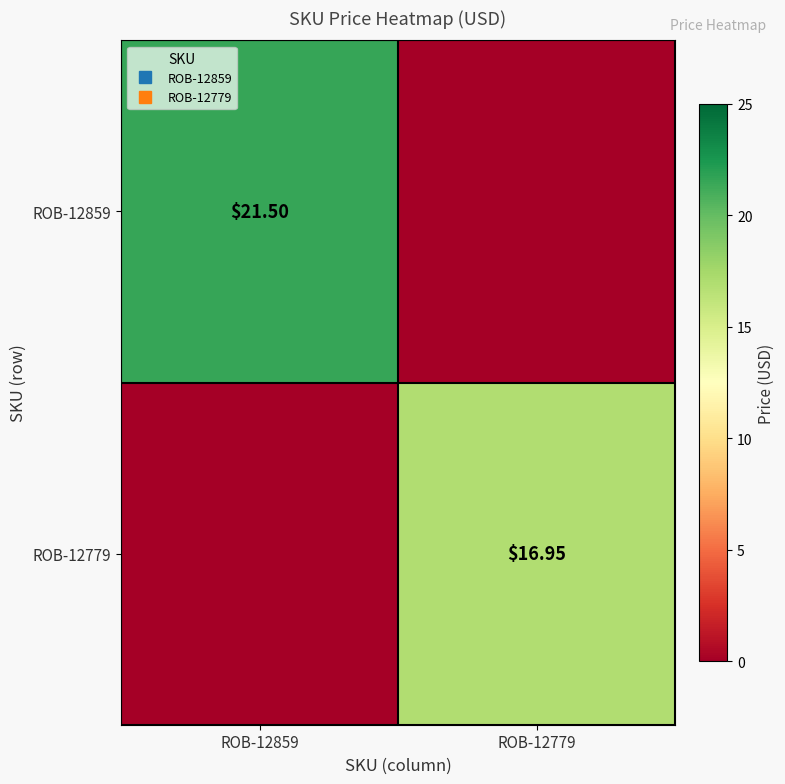

At which label is ROB-12859 closest to 10?

ROB-12779